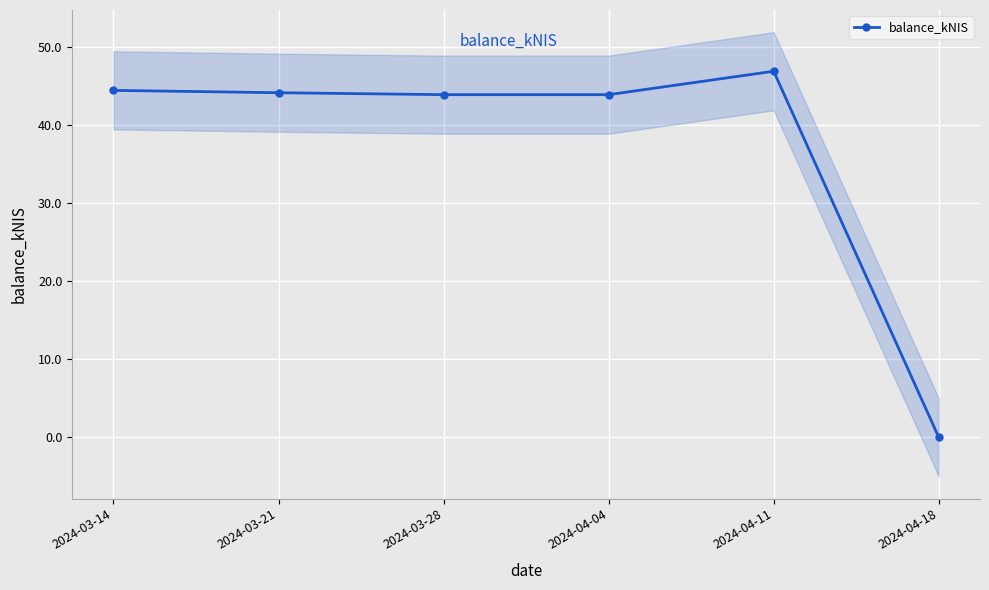

Count the number of categories in the chart.

6